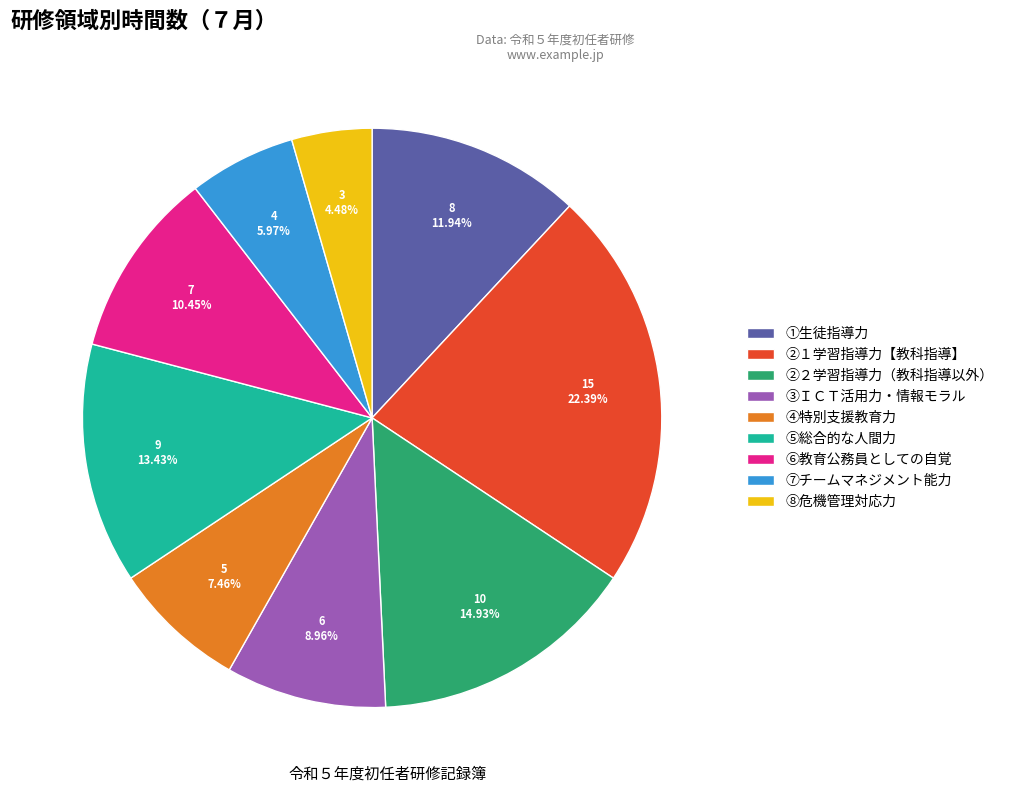

To the nearest percent, what percentage of the pie is ⑦チームマネジメント能力?

6%